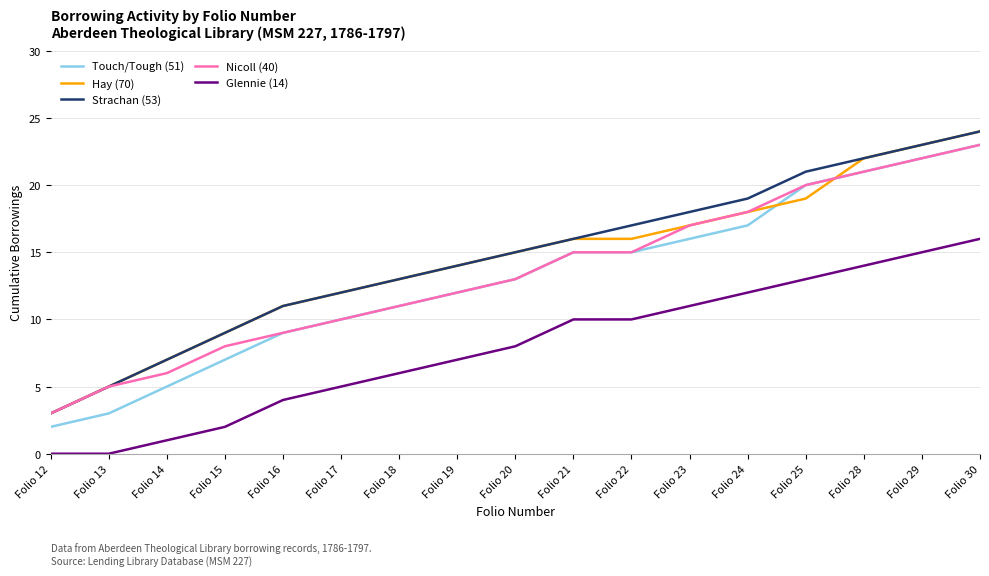

Rank the categories by Strachan (53) value from highest to lowest.

Folio 30, Folio 29, Folio 28, Folio 25, Folio 24, Folio 23, Folio 22, Folio 21, Folio 20, Folio 19, Folio 18, Folio 17, Folio 16, Folio 15, Folio 14, Folio 13, Folio 12